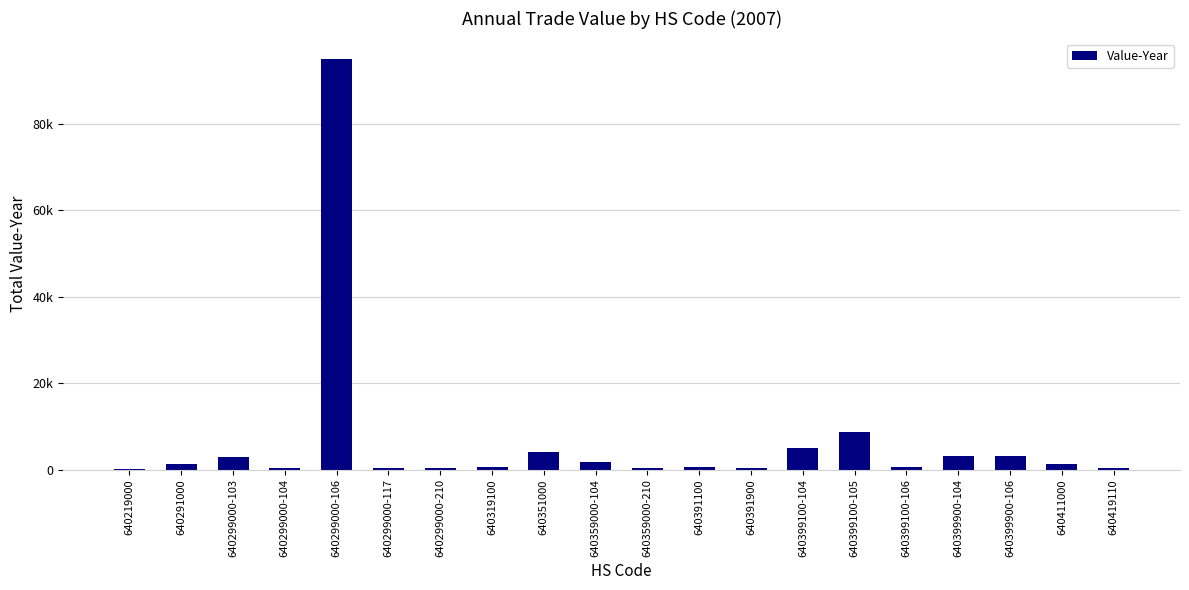

What is the label of the 12th bar from the left?

640391100